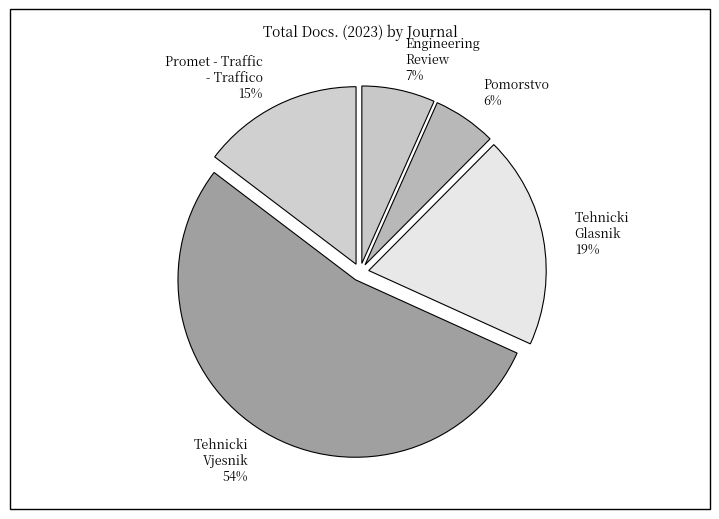

The Tehnicki Vjesnik 54% slice represents 54% of the pie. True or false?

True